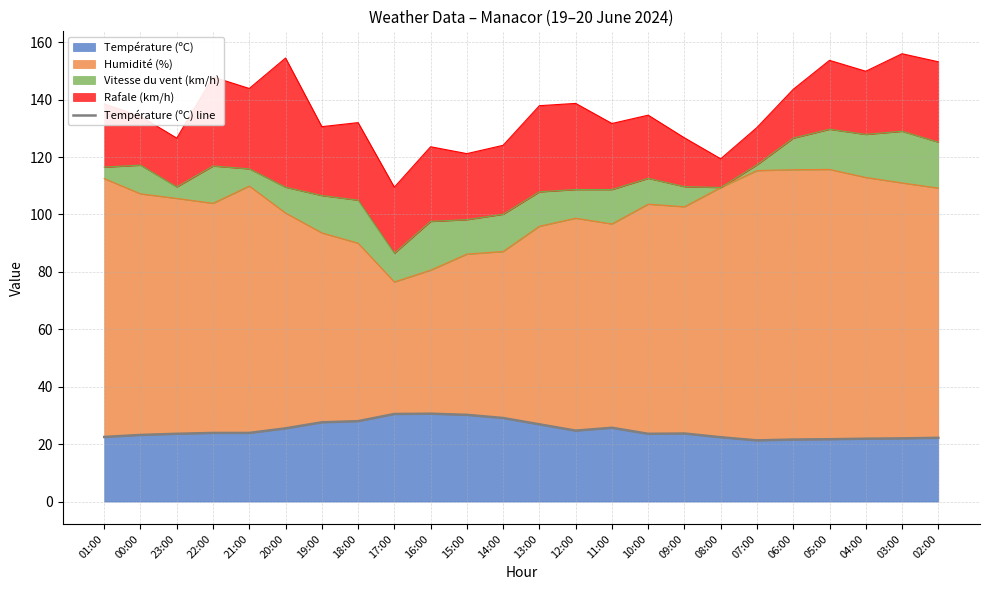

List the labels in order of value, smallest first.

07:00, 06:00, 05:00, 04:00, 03:00, 02:00, 08:00, 01:00, 00:00, 23:00, 10:00, 09:00, 22:00, 21:00, 12:00, 20:00, 11:00, 13:00, 19:00, 18:00, 14:00, 15:00, 17:00, 16:00